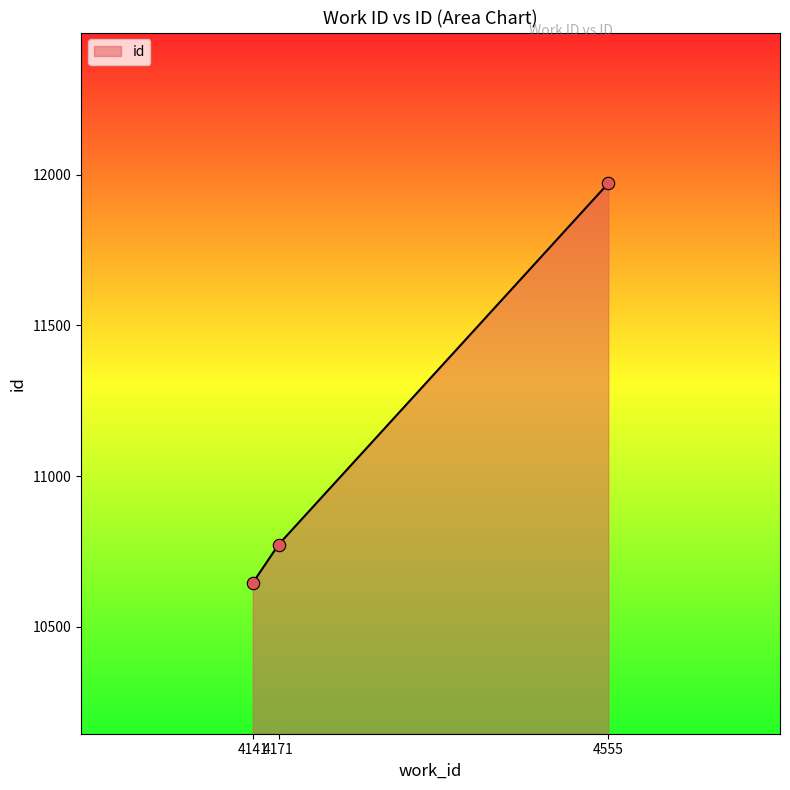

What is the ratio of the value at 4555 to the value at 4141?

1.1